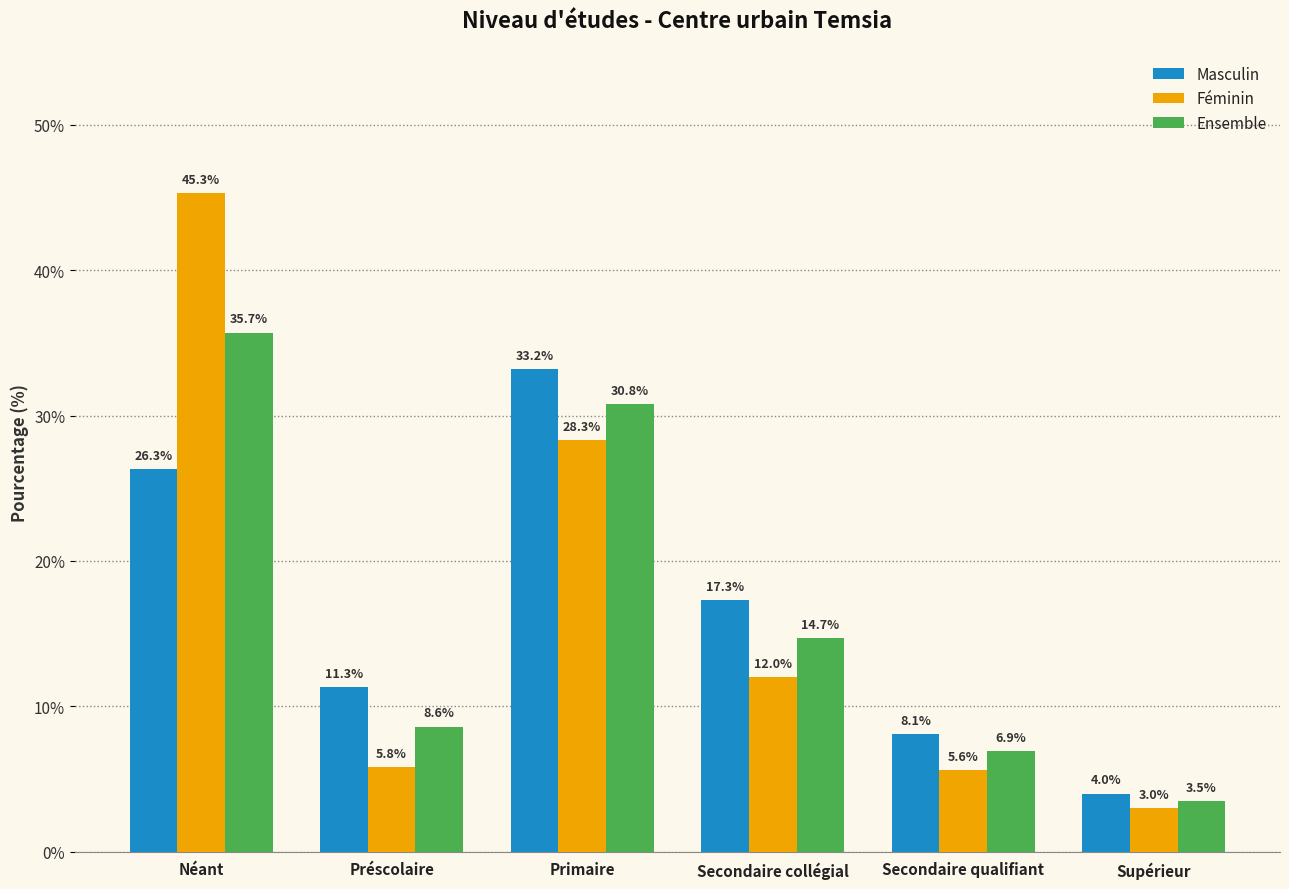

Does the chart contain any negative values?

No